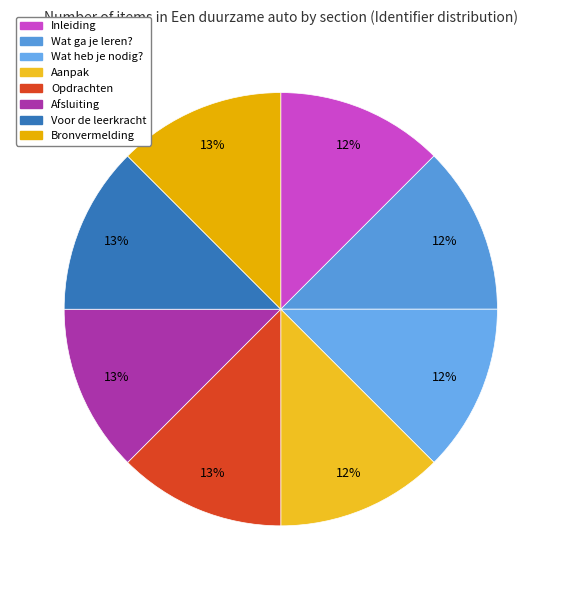

Between Wat heb je nodig? and Aanpak, which is larger?

Aanpak